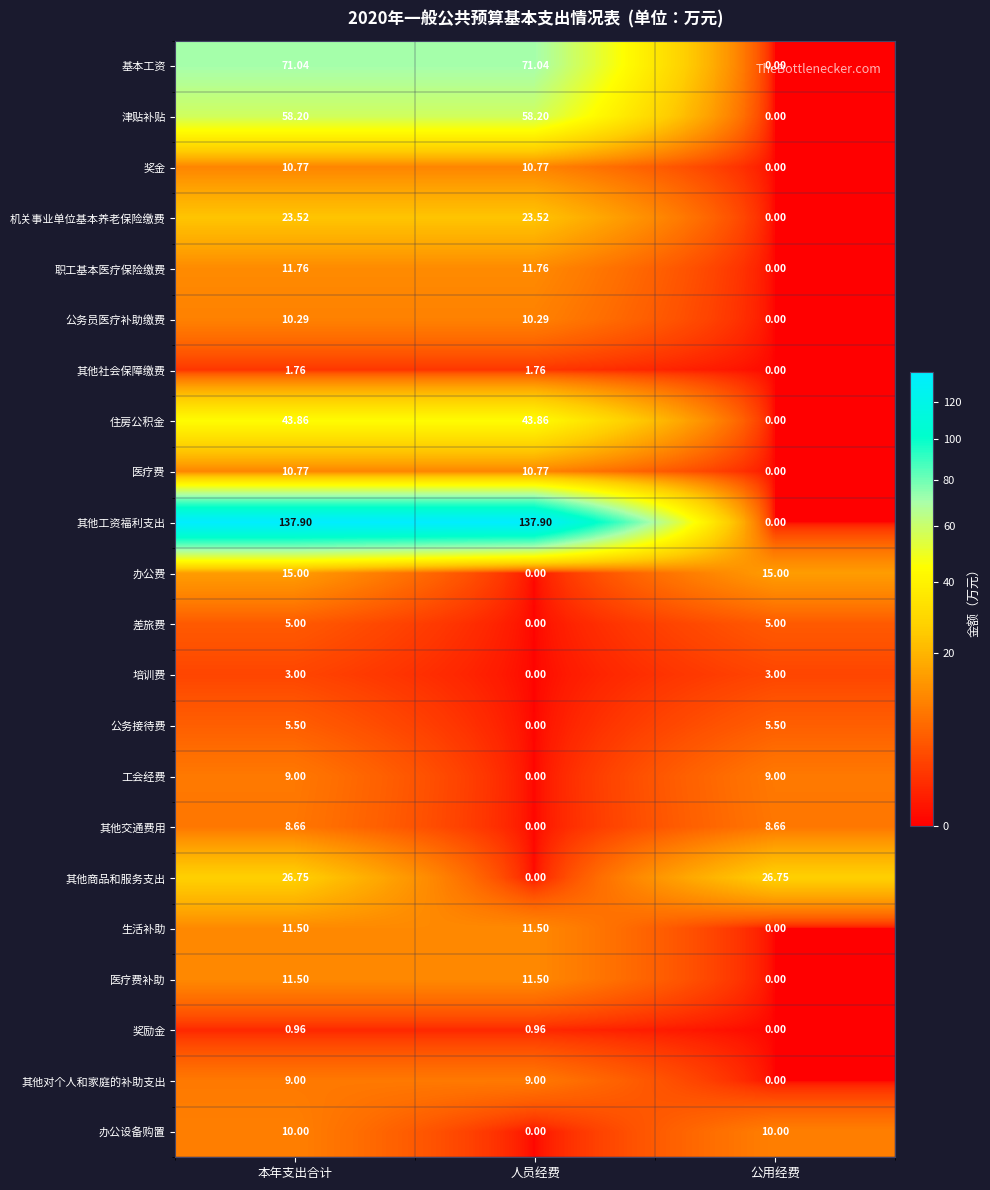

What is the maximum value shown in the chart?

137.9